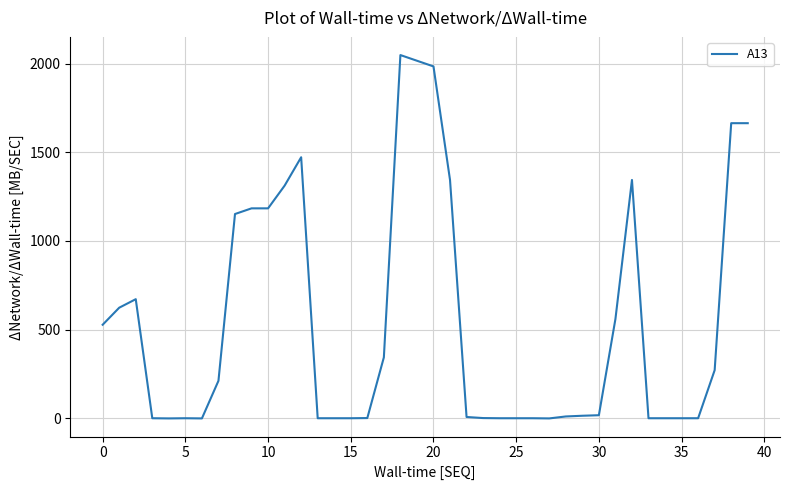

What is the maximum value shown in the chart?

2048